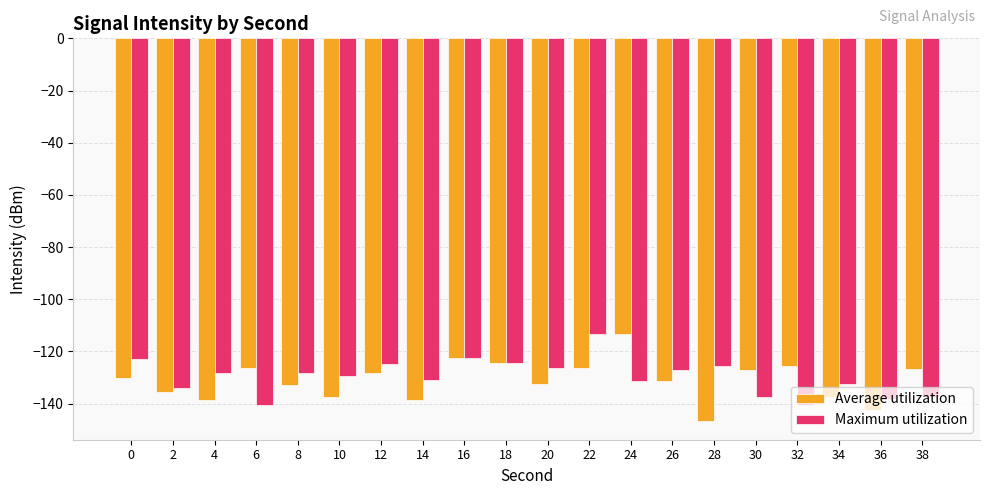

What is the average value of the Maximum utilization series?

-129.8